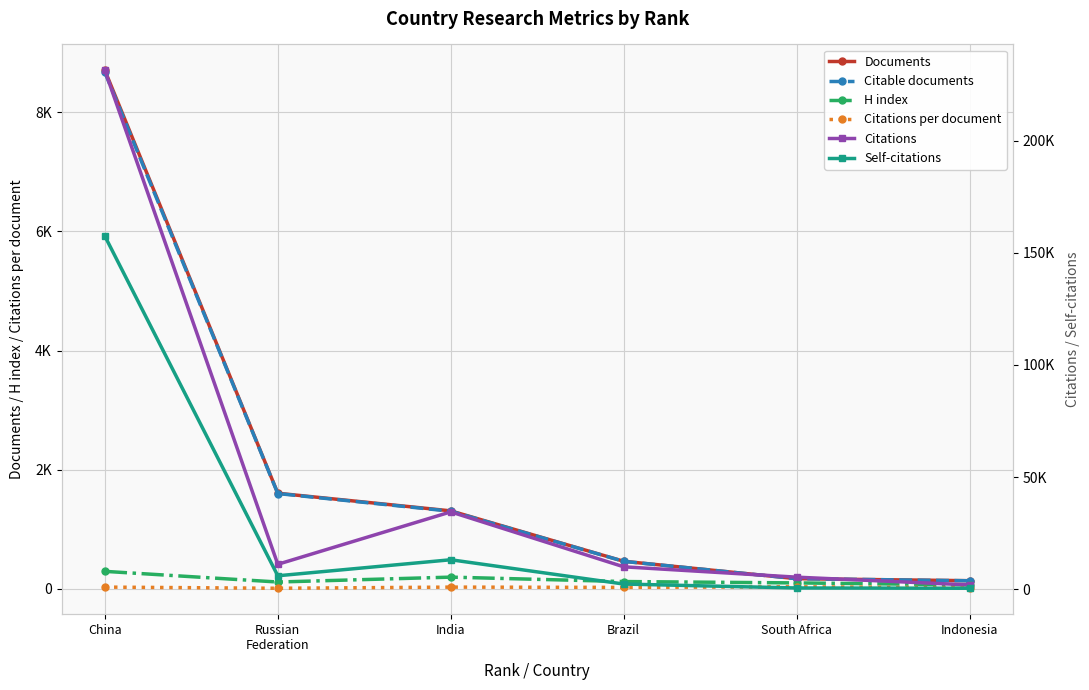

At which category is the sum across all series the highest?

China